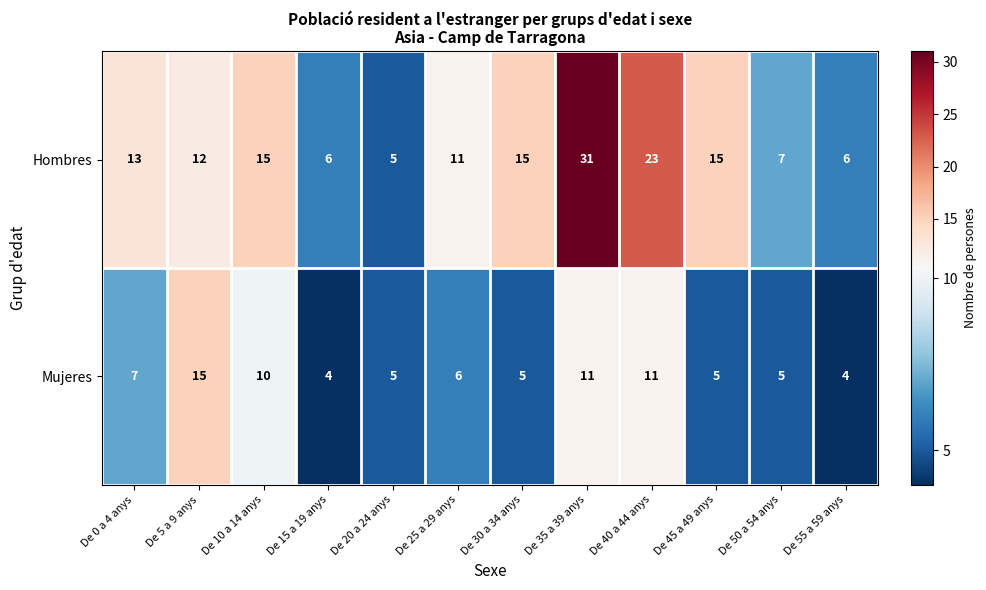

What is the sum of all Hombres values?

159